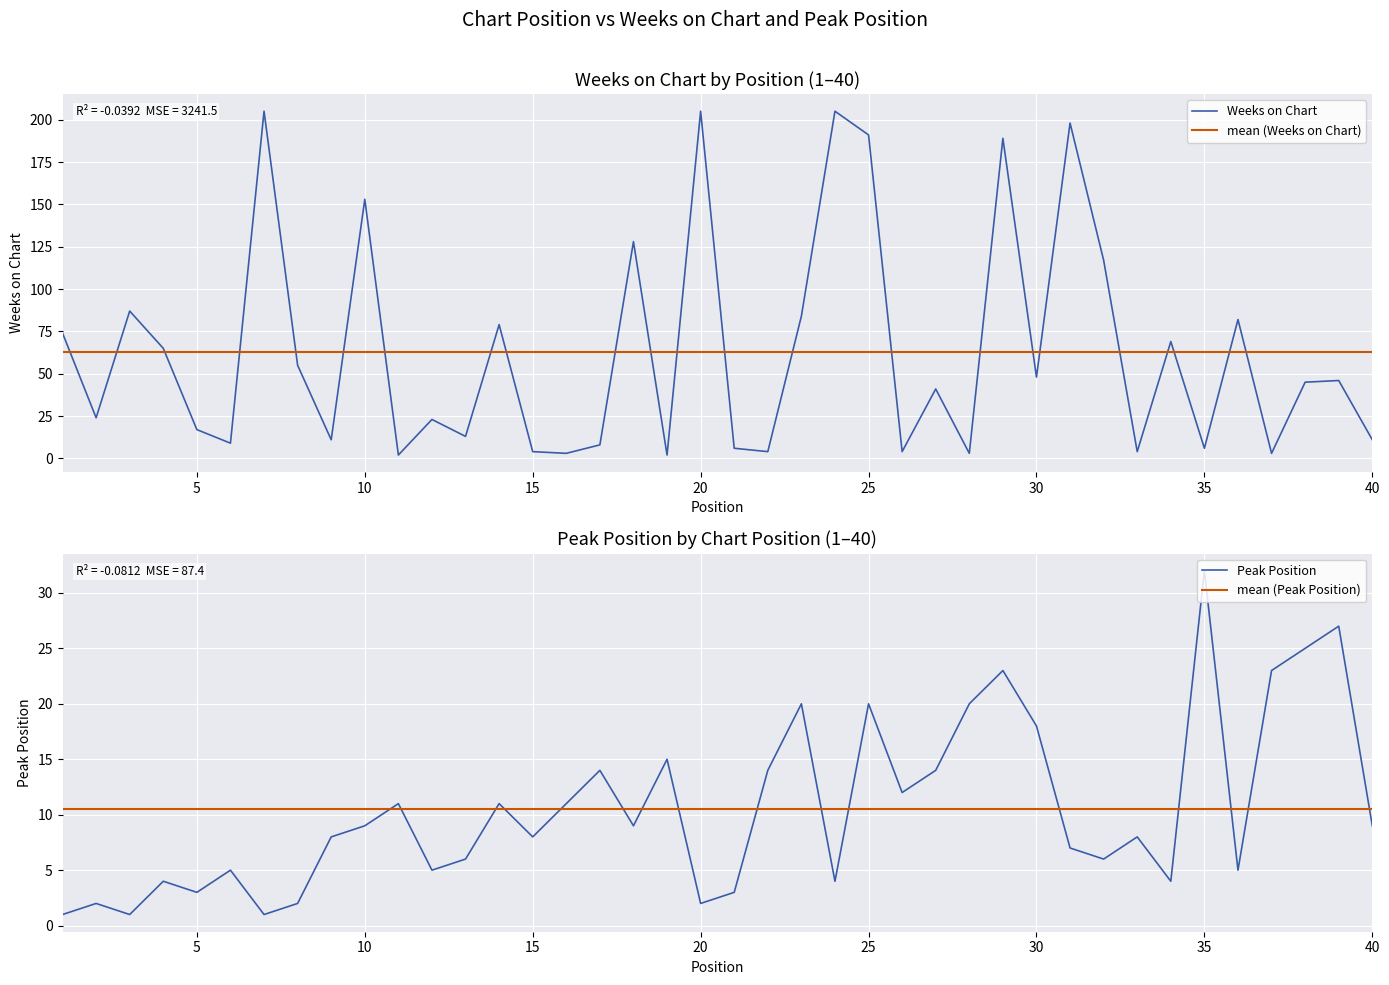

At which category does Weeks on Chart reach its first local peak?

3